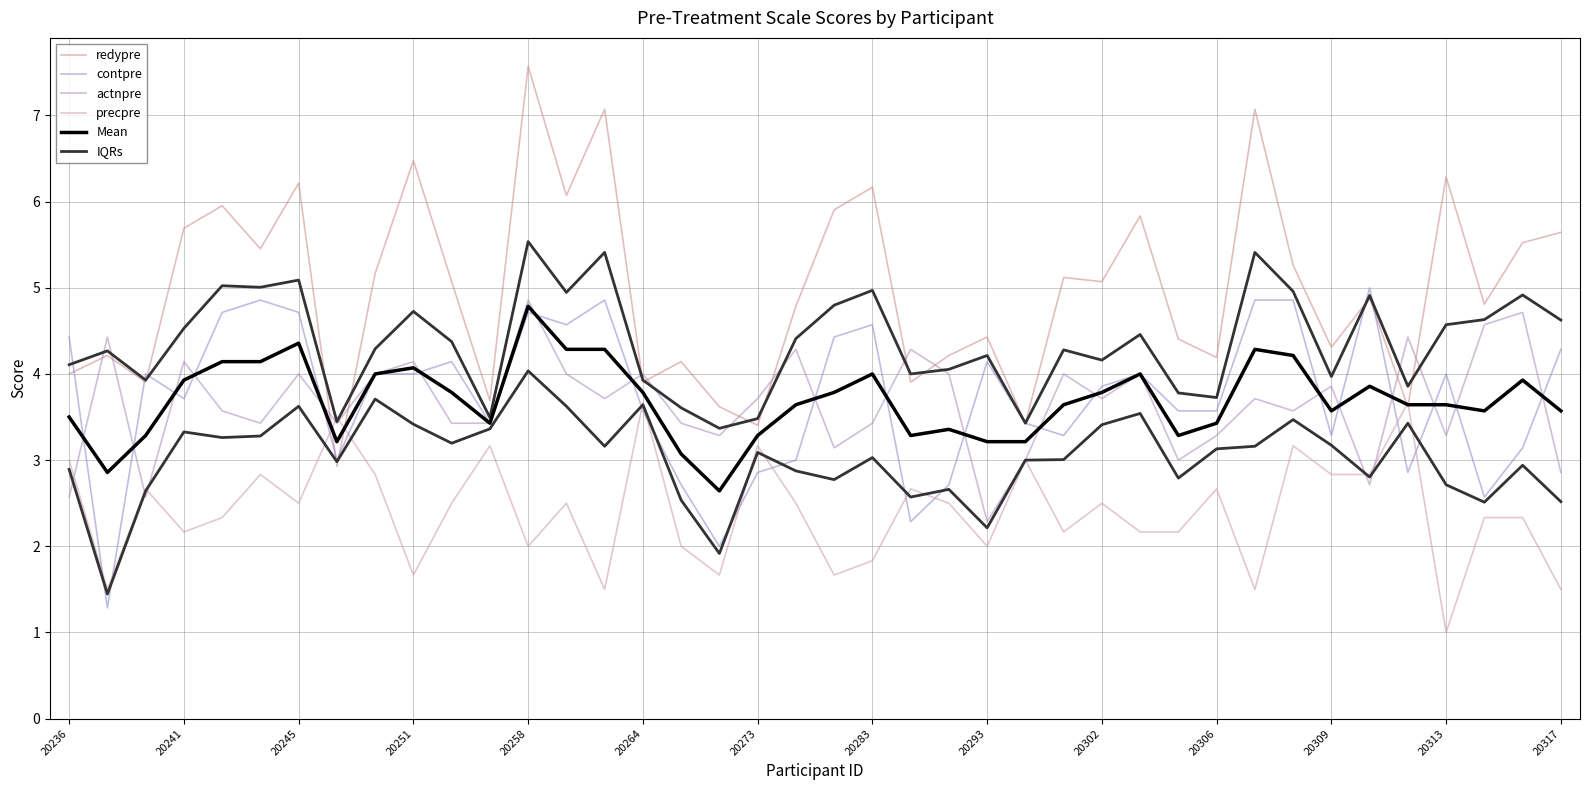

In Mean, how many points are higher than both neighbors (excluding endpoints)?

10